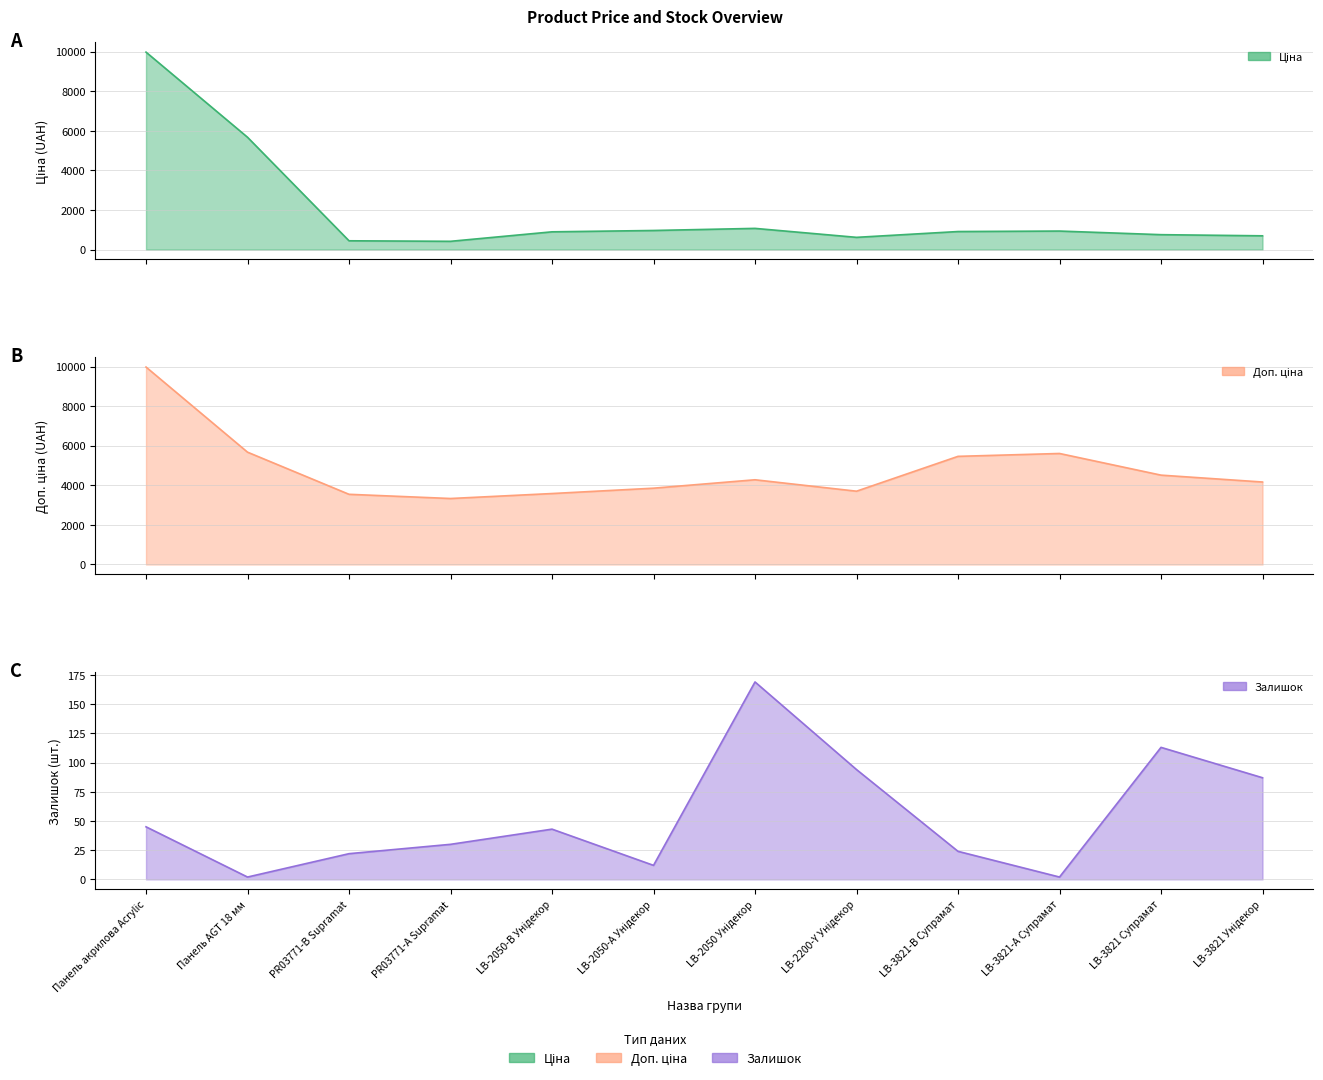

Rank the series by their maximum value, from highest to lowest.

Ціна, Доп. ціна, Залишок